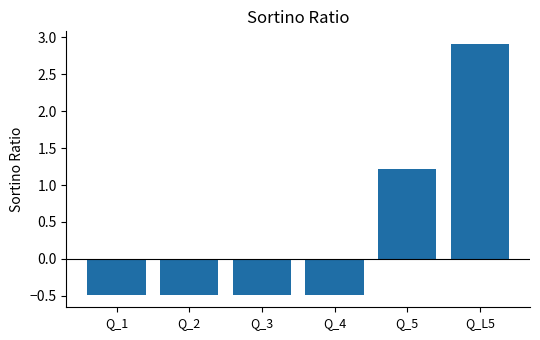

The chart shows a value of -0.8 at Q_3. True or false?

False